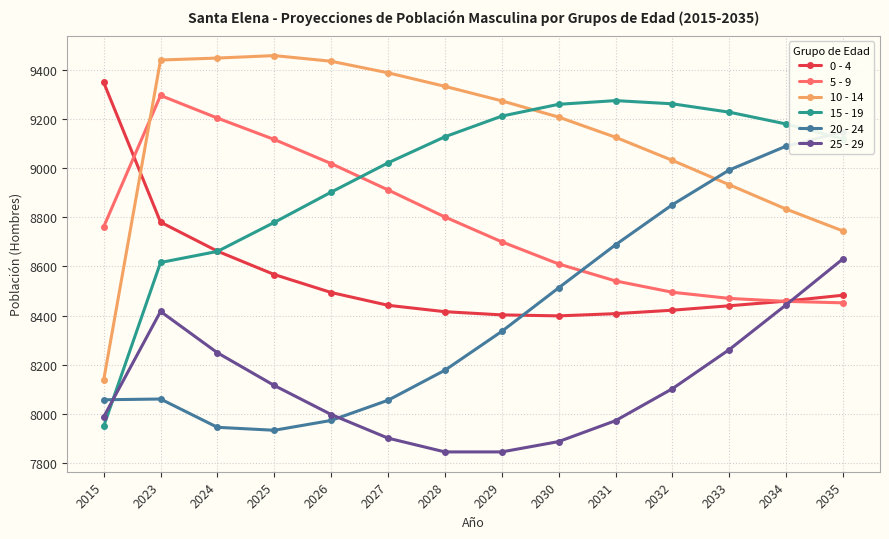

Which series ends up on top after the final intersection of 20 - 24 and 5 - 9?

20 - 24